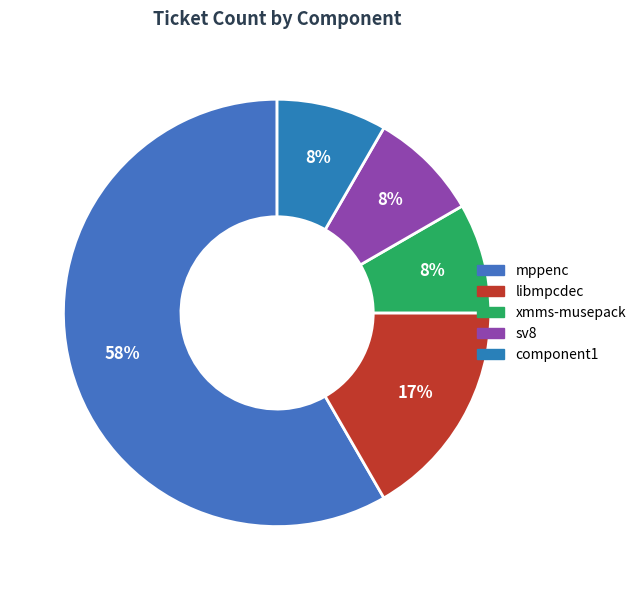

How much of the chart is everything except sv8?

91.7%